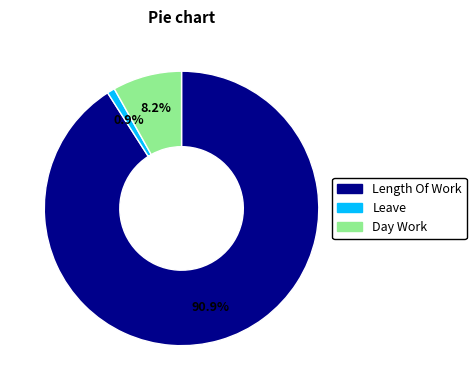

Is there any slice that represents more than half of the pie?

Yes